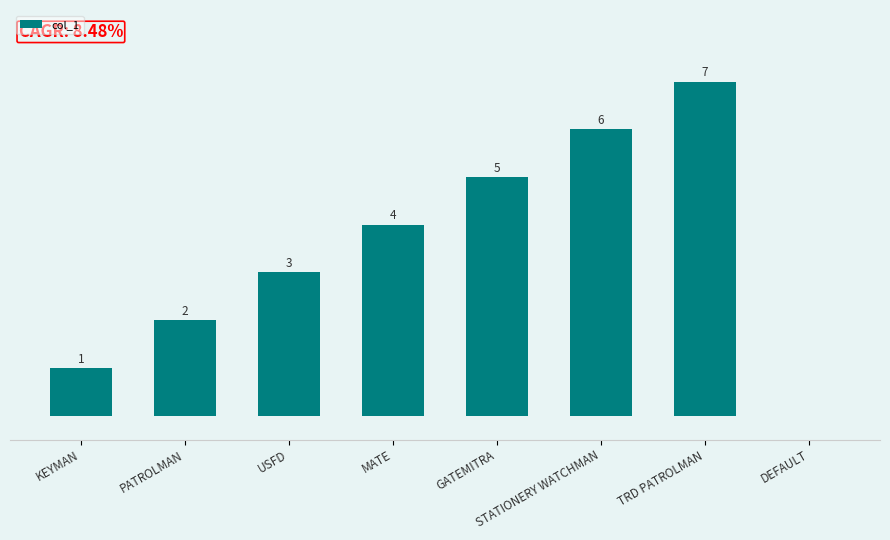

Which label corresponds to the largest value in the chart?

TRD PATROLMAN